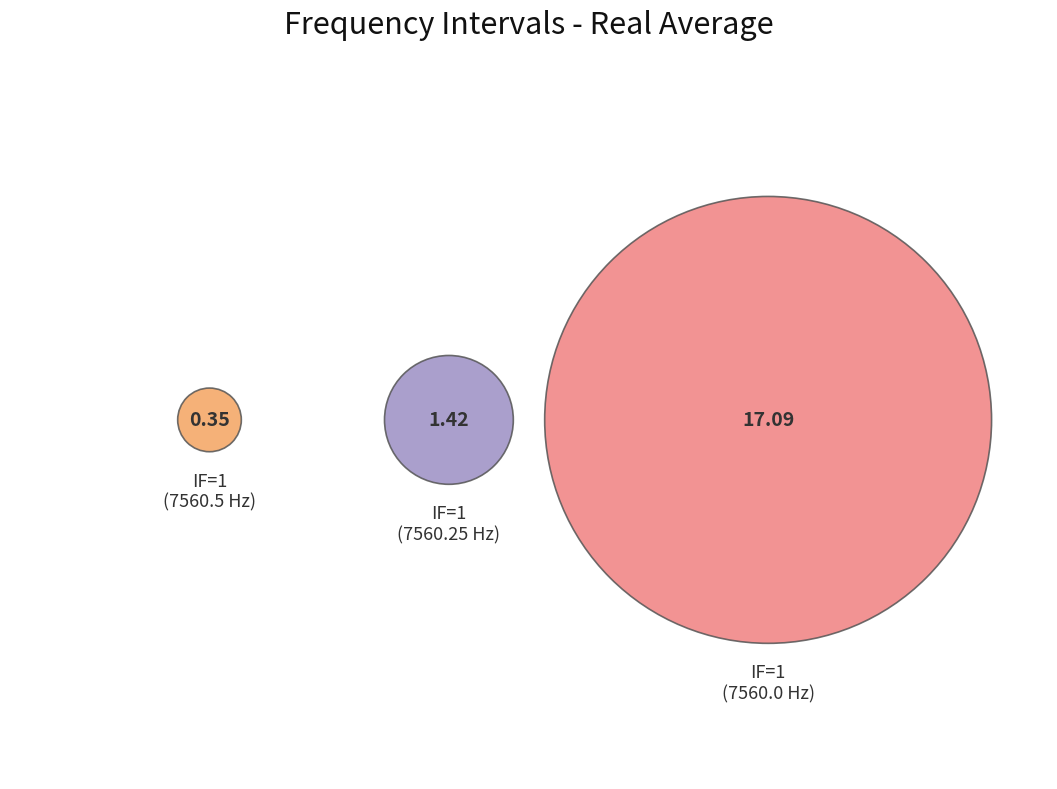

Which category accounts for the majority?

7560.0